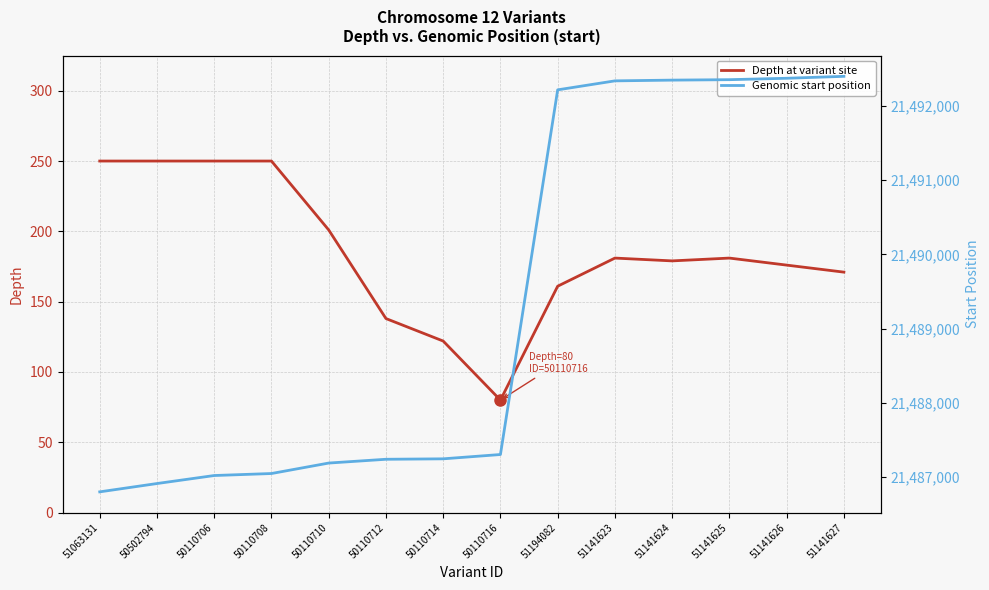

What is the value of the Genomic start position point at the 2nd from the left?

21486911